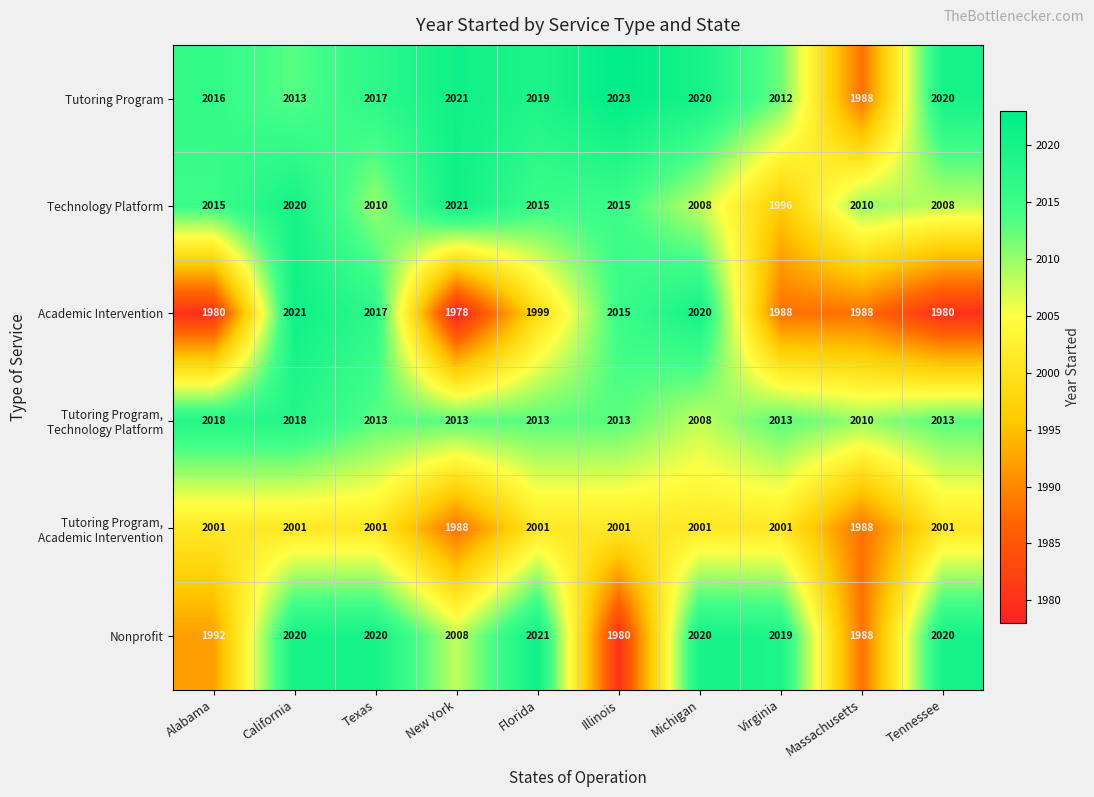

What is the spread (max minus min) of values at Tennessee?

40